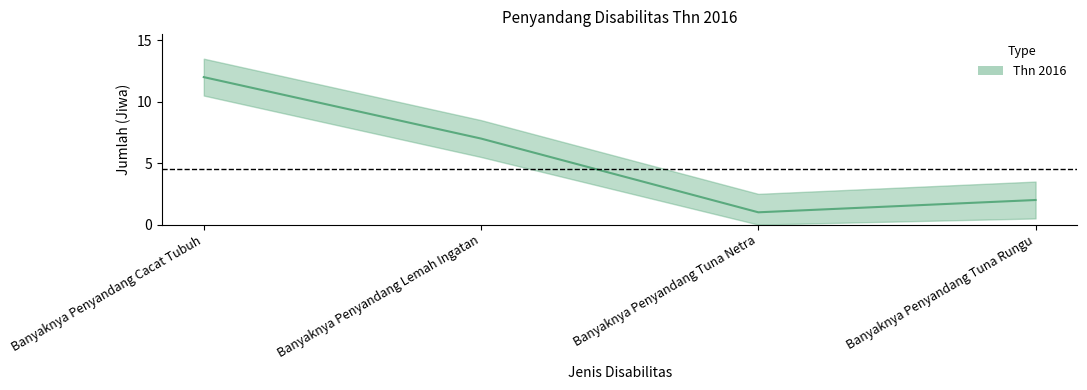

Between Banyaknya Penyandang Cacat Tubuh and Banyaknya Penyandang Lemah Ingatan, which is larger?

Banyaknya Penyandang Cacat Tubuh